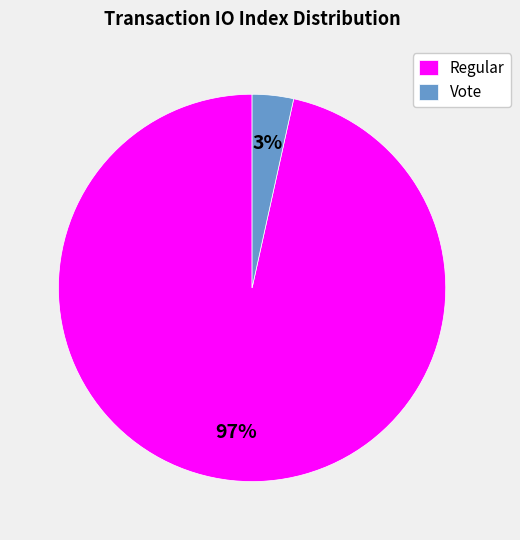

How many slices are in this pie chart?

2